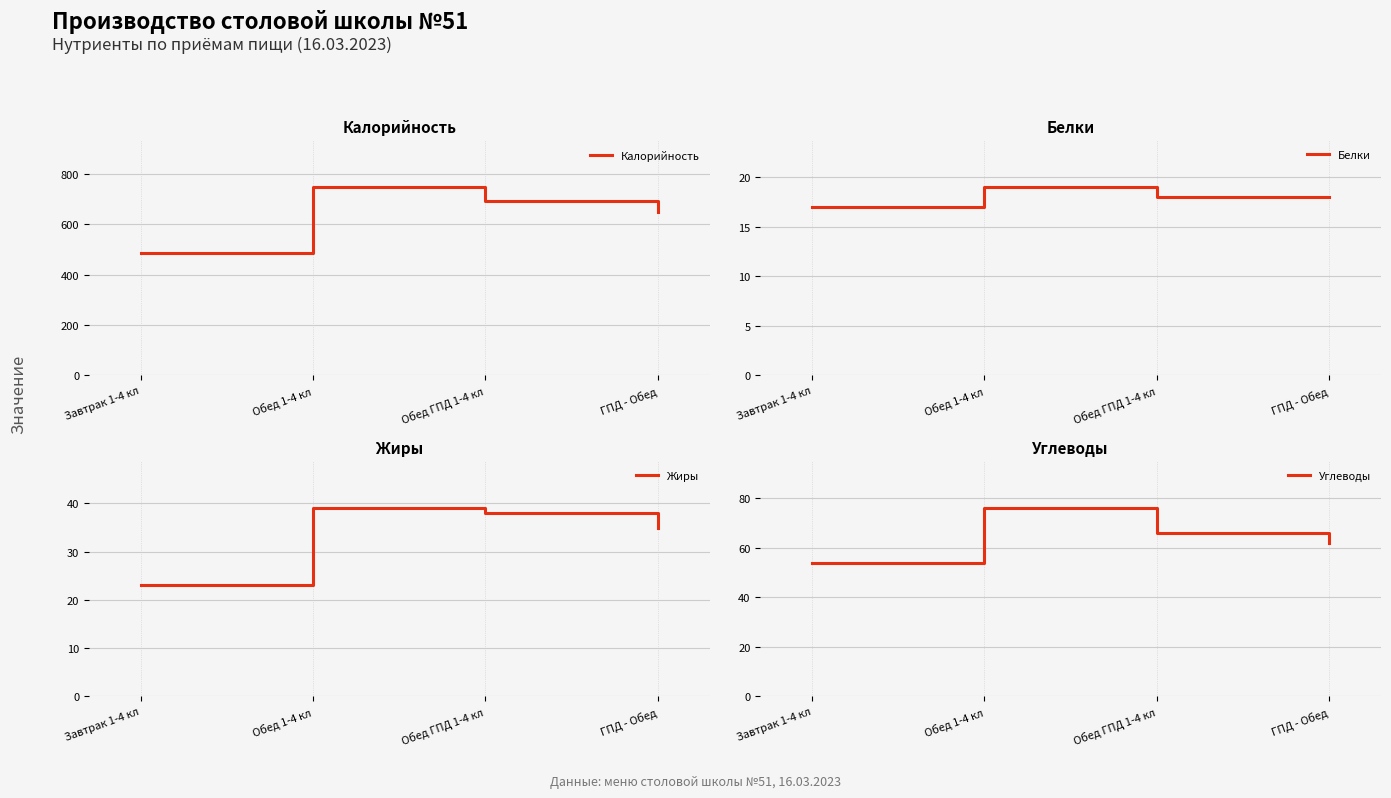

What position from the right is ГПД - Обед?

1